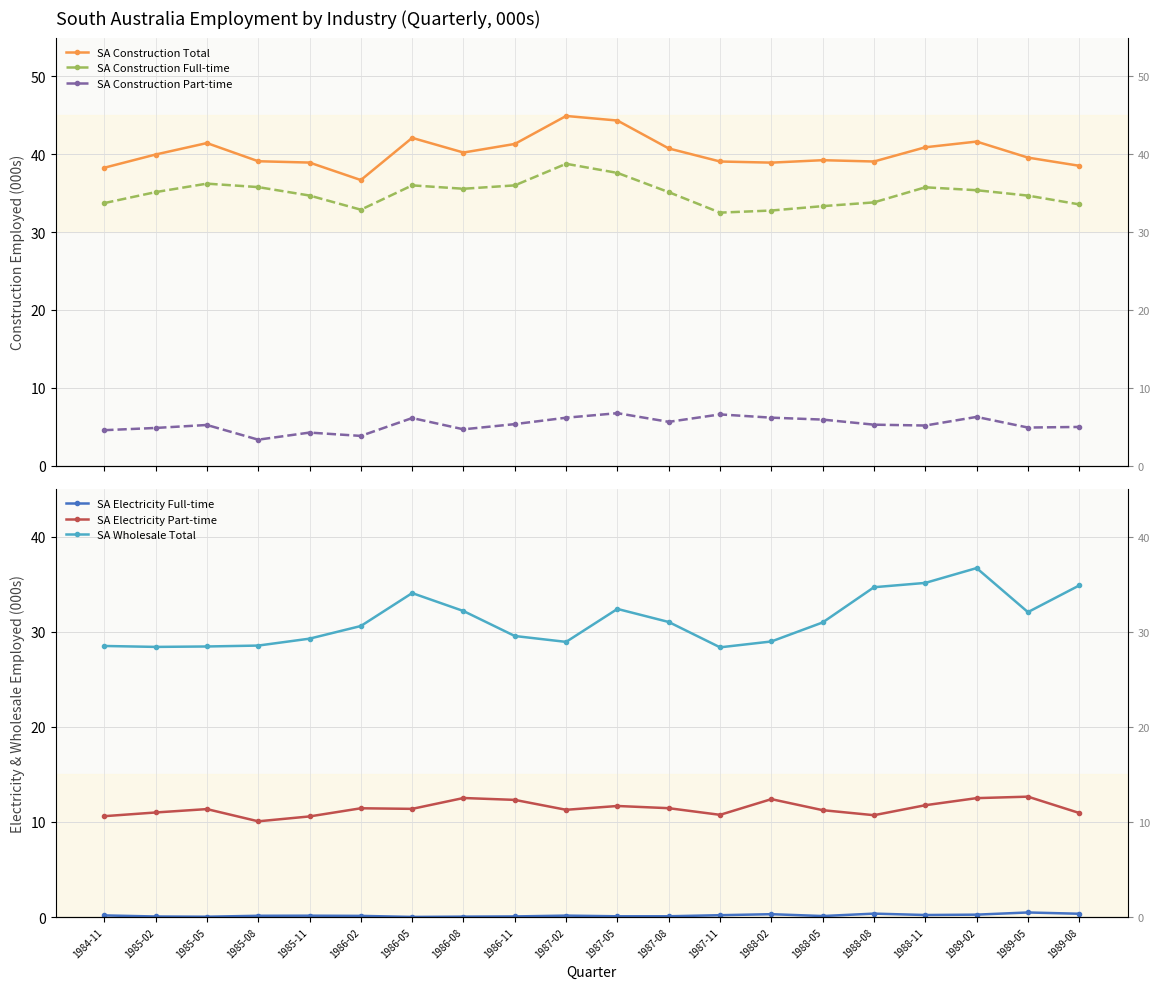

True or false: SA Construction Total and SA Construction Full-time cross at least once.

False